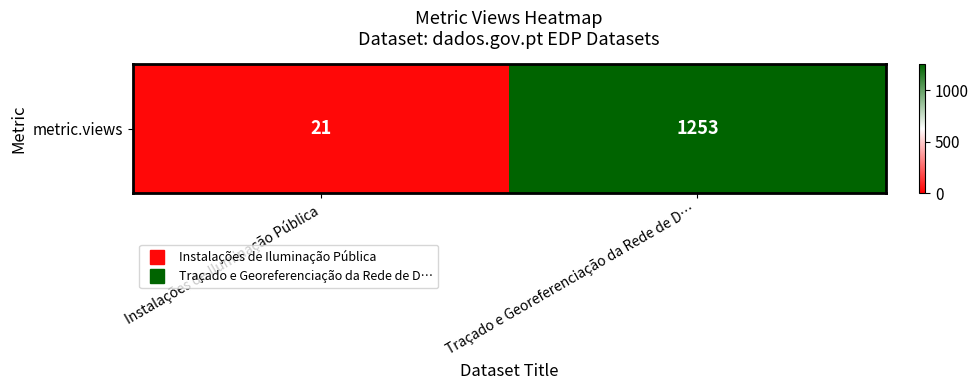

Rank the categories by value from highest to lowest.

Traçado e Georeferenciação da Rede de D…, Instalações de Iluminação Pública